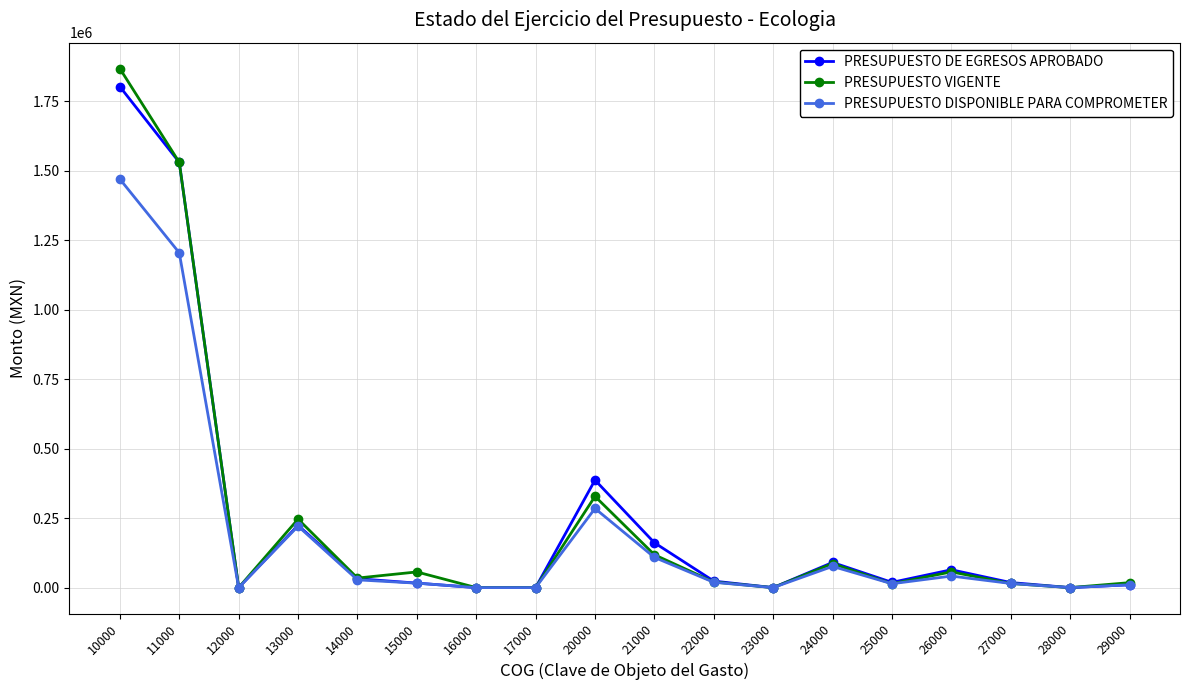

Where is the first local maximum for PRESUPUESTO DE EGRESOS APROBADO?

13000